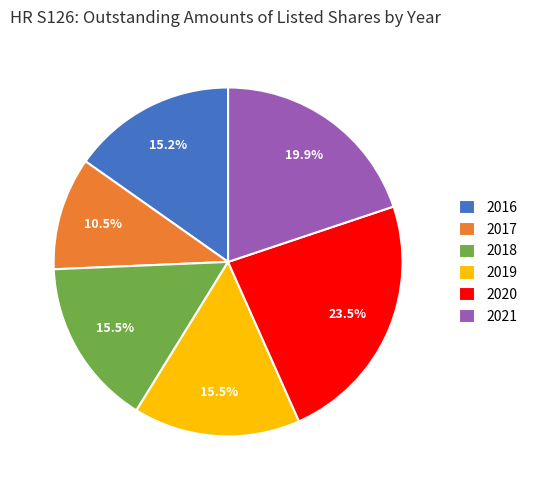

Which has a higher value, 2020 or 2019?

2020